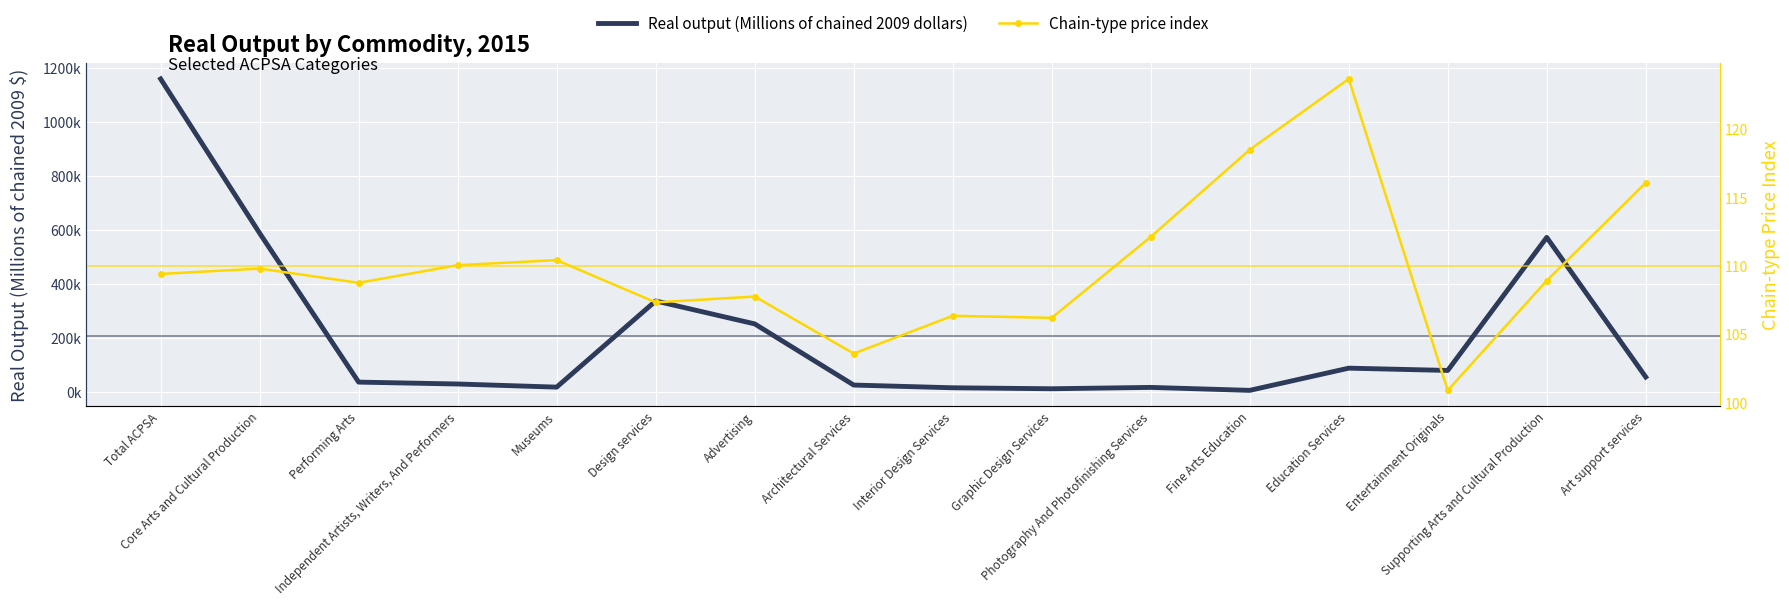

Is this an area chart (filled region under the line)?

No